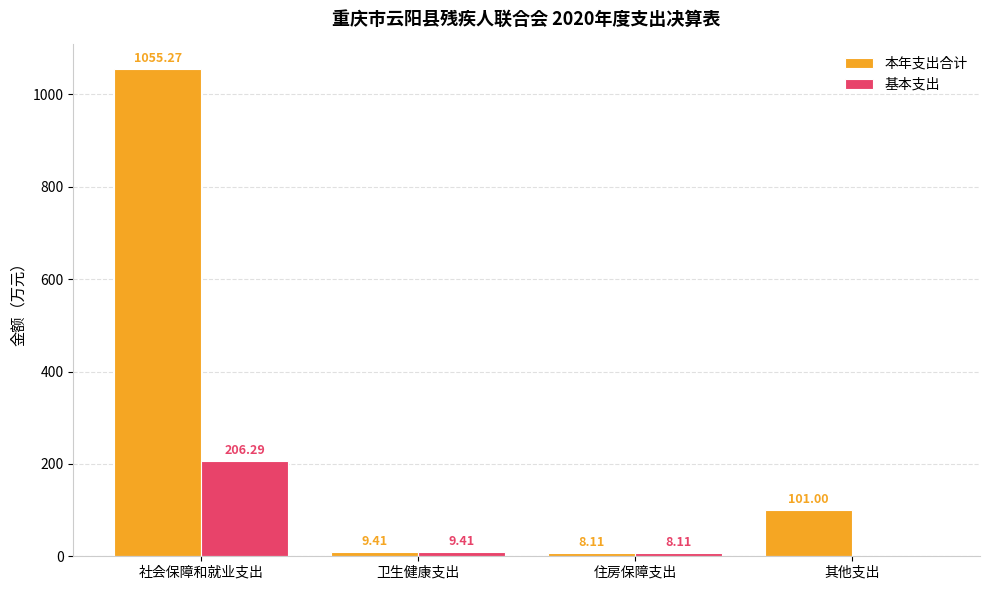

What is the maximum value for 基本支出?

206.3